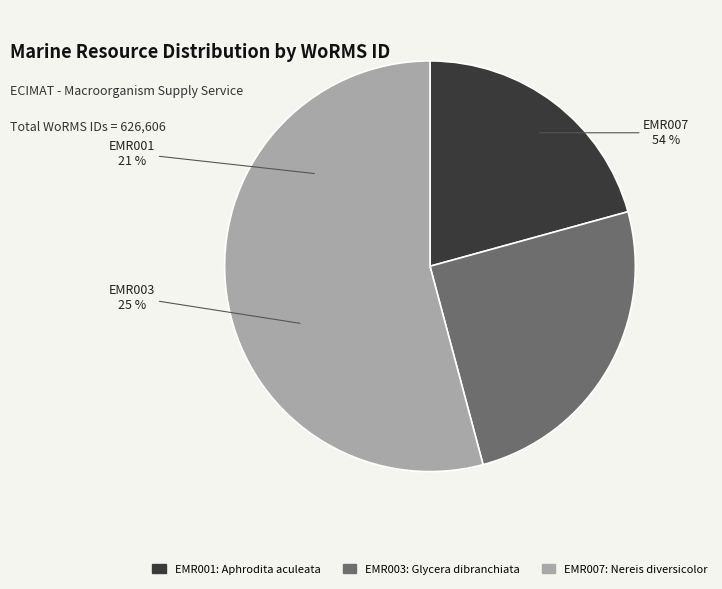

Rank the categories by value from lowest to highest.

EMR001
Aphrodita aculeata, EMR003
Glycera dibranchiata, EMR007
Nereis diversicolor